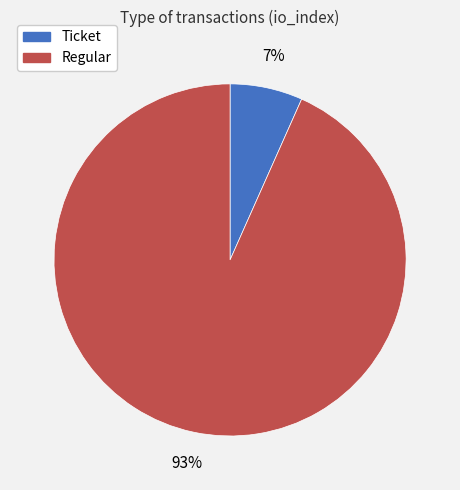

Between Regular and Ticket, which is larger?

Regular